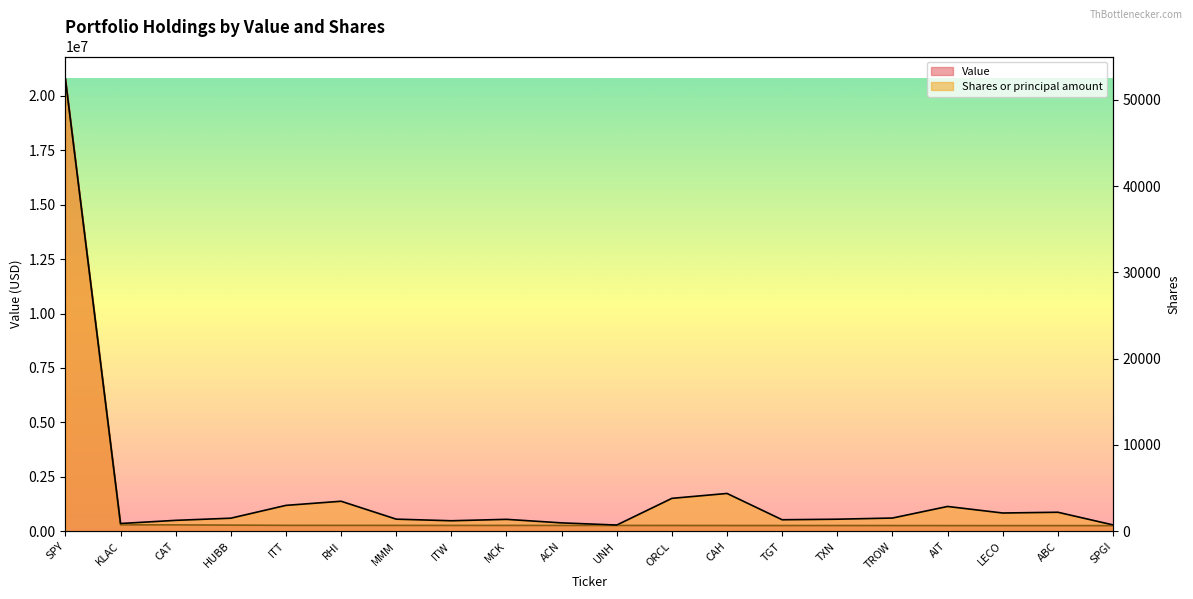

What is the average value of the Value series?

1295550